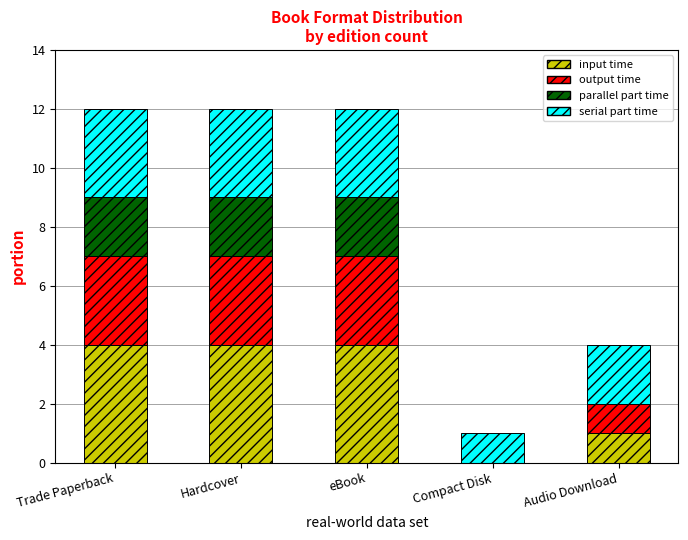

What is the total value across all series at Audio Download?

4